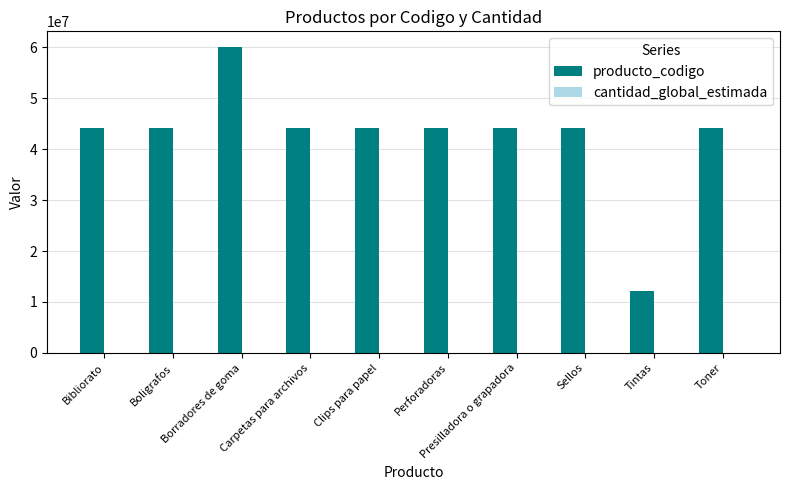

Which series has the largest total across all categories?

producto_codigo